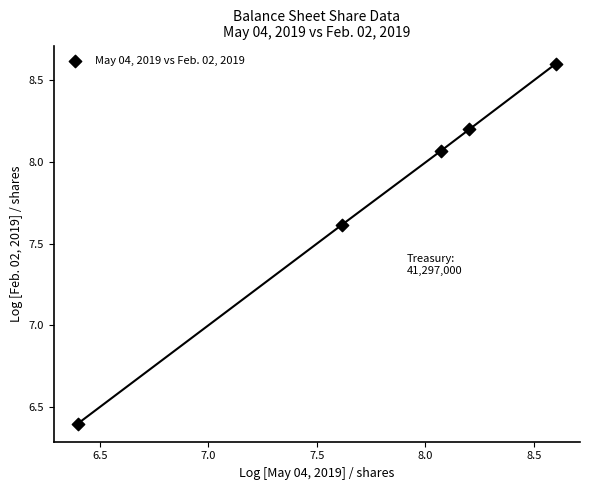

What is the average Y value?

7.8